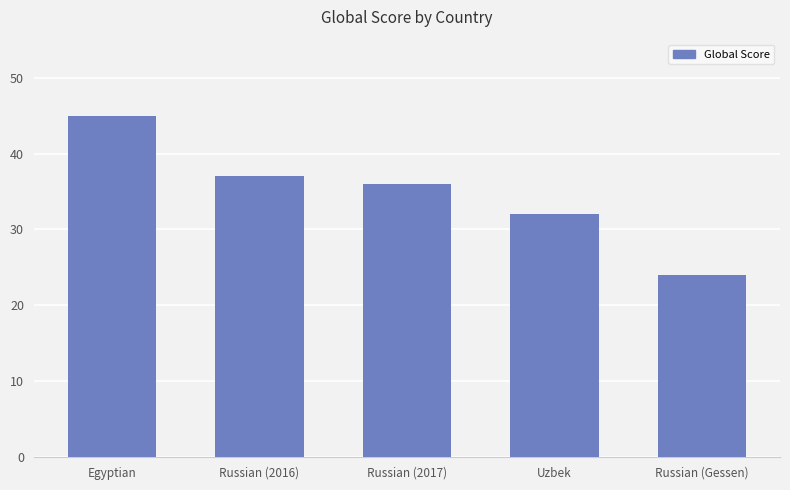

True or false: the data shows 35 at Russian (Gessen).

False